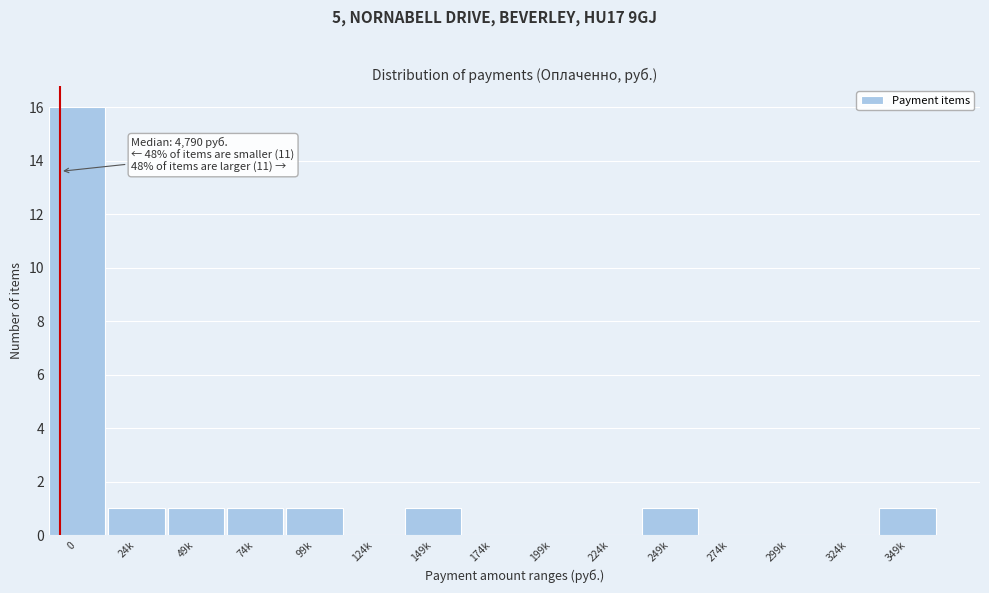

Reading left to right, transcribe all the data shown in this chart.

0=16	24k=1	49k=1	74k=1	99k=1	124k=0	149k=1	174k=0	199k=0	224k=0	249k=1	274k=0	299k=0	324k=0	349k=1